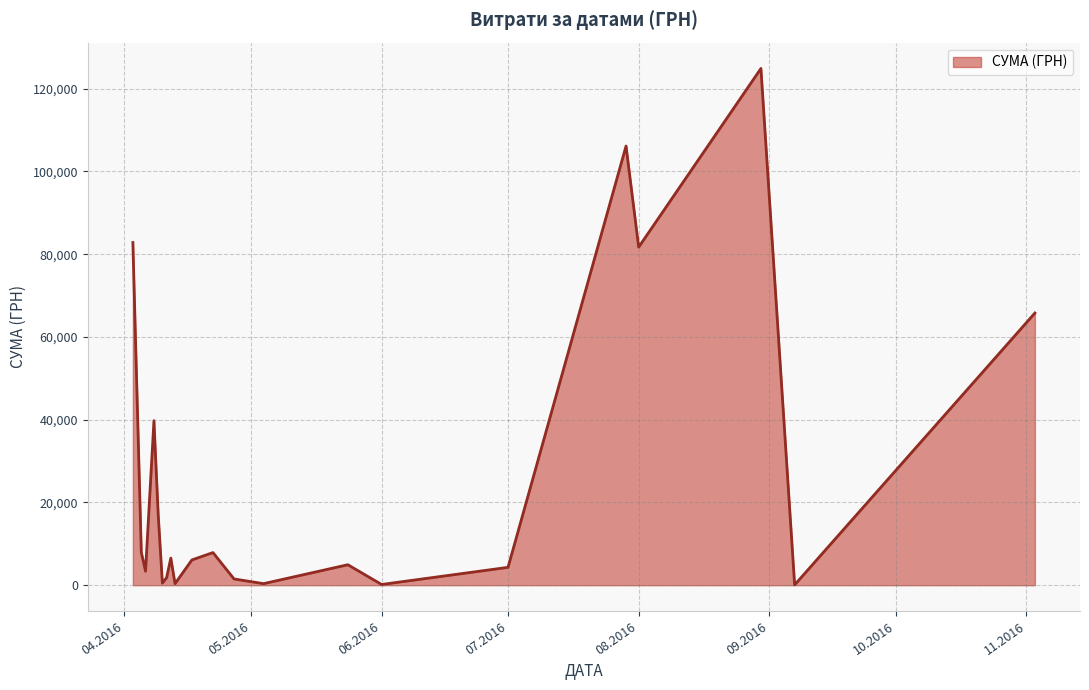

What is the greatest value displayed?

124904.8